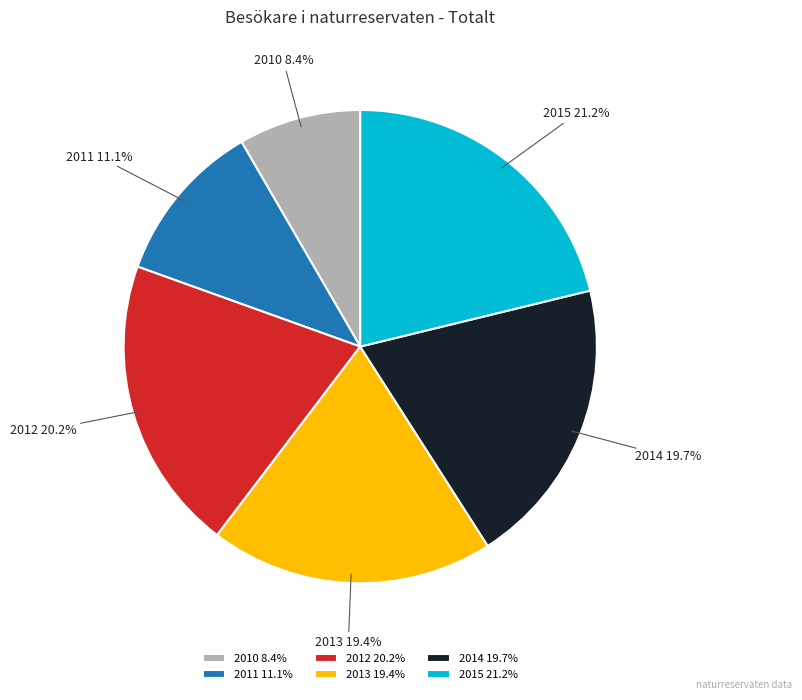

Count the number of slices in the pie.

6